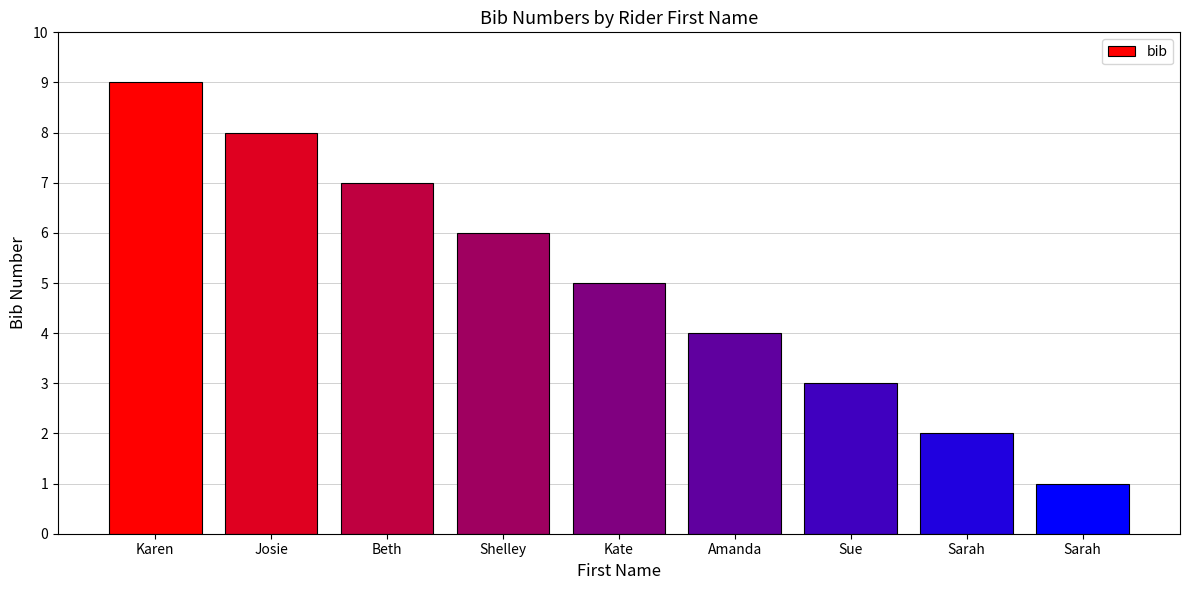

Does the chart contain any negative values?

No